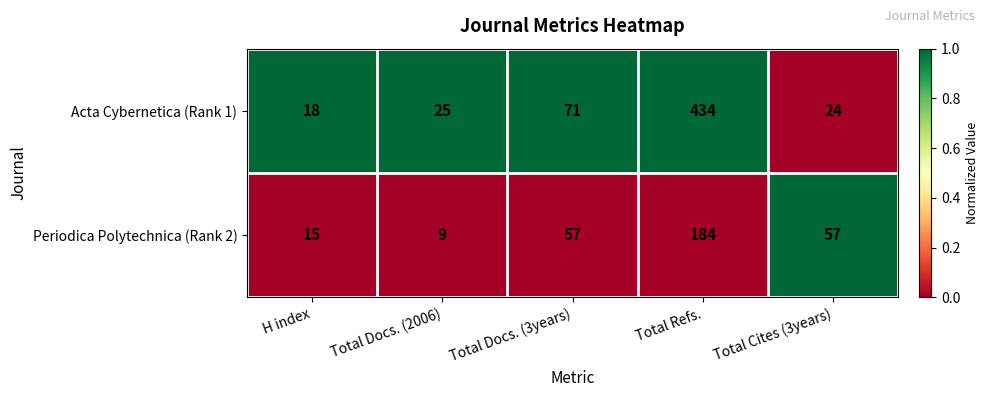

At which category is the sum across all series the highest?

Total Refs.